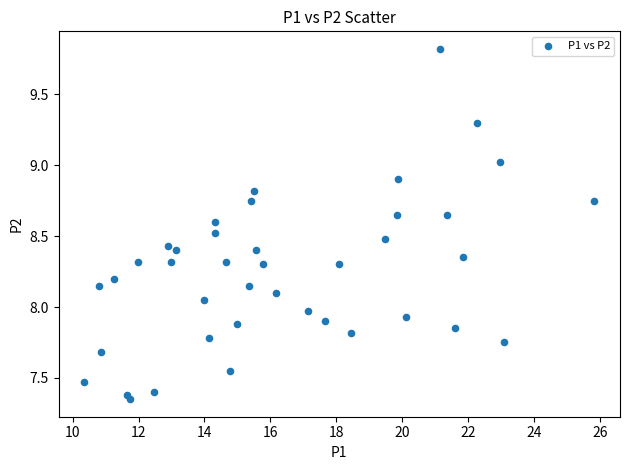

What is the range of Y values (max minus min)?

2.5